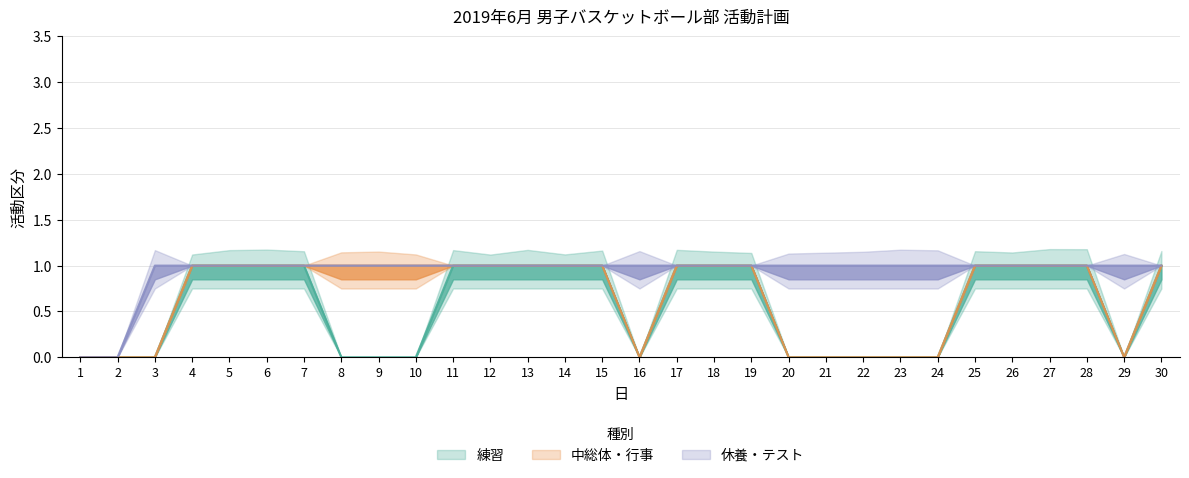

At how many categories does at least one series exceed 0?

28